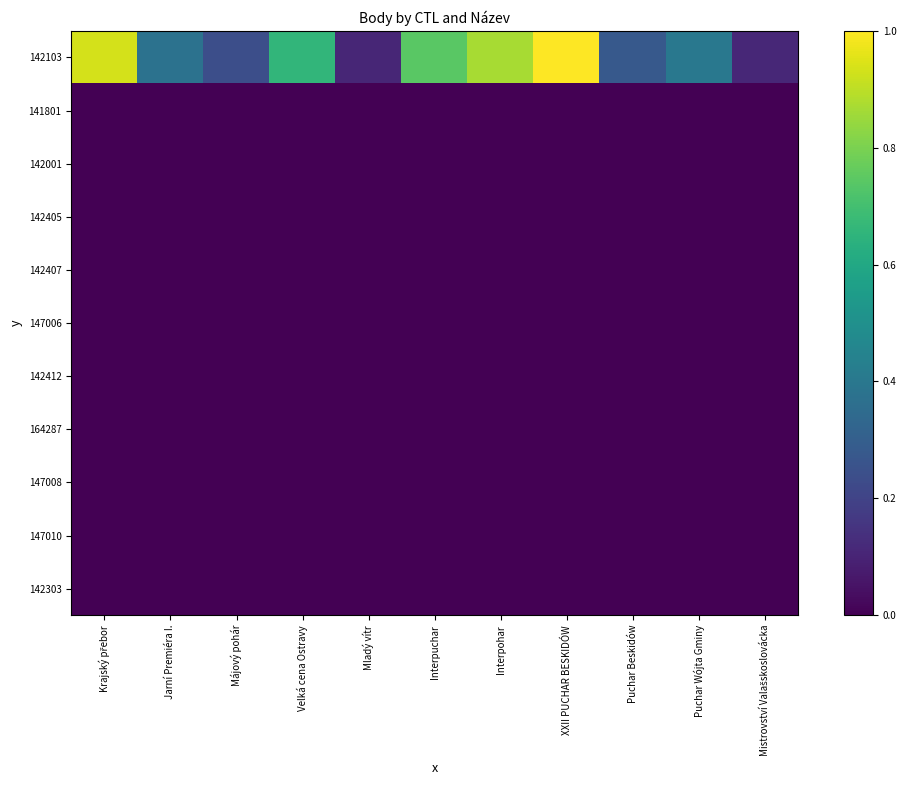

Reading right to left, list all the values displayed in this chart.

142103: Mistrovství Valašskoslovácka=0.1	Puchar Wójta Gminy=0.4	Puchar Beskidów=0.3	XXII PUCHAR BESKIDÓW=1.0	Interpohar=0.9	Interpuchar=0.7	Mladý vítr=0.1	Velká cena Ostravy=0.7	Májový pohár=0.2	Jarní Premiéra I.=0.4	Krajský přebor=0.9
141801: Mistrovství Valašskoslovácka=0.0	Puchar Wójta Gminy=0.0	Puchar Beskidów=0.0	XXII PUCHAR BESKIDÓW=0.0	Interpohar=0.0	Interpuchar=0.0	Mladý vítr=0.0	Velká cena Ostravy=0.0	Májový pohár=0.0	Jarní Premiéra I.=0.0	Krajský přebor=0.0
142001: Mistrovství Valašskoslovácka=0.0	Puchar Wójta Gminy=0.0	Puchar Beskidów=0.0	XXII PUCHAR BESKIDÓW=0.0	Interpohar=0.0	Interpuchar=0.0	Mladý vítr=0.0	Velká cena Ostravy=0.0	Májový pohár=0.0	Jarní Premiéra I.=0.0	Krajský přebor=0.0
142405: Mistrovství Valašskoslovácka=0.0	Puchar Wójta Gminy=0.0	Puchar Beskidów=0.0	XXII PUCHAR BESKIDÓW=0.0	Interpohar=0.0	Interpuchar=0.0	Mladý vítr=0.0	Velká cena Ostravy=0.0	Májový pohár=0.0	Jarní Premiéra I.=0.0	Krajský přebor=0.0
142407: Mistrovství Valašskoslovácka=0.0	Puchar Wójta Gminy=0.0	Puchar Beskidów=0.0	XXII PUCHAR BESKIDÓW=0.0	Interpohar=0.0	Interpuchar=0.0	Mladý vítr=0.0	Velká cena Ostravy=0.0	Májový pohár=0.0	Jarní Premiéra I.=0.0	Krajský přebor=0.0
147006: Mistrovství Valašskoslovácka=0.0	Puchar Wójta Gminy=0.0	Puchar Beskidów=0.0	XXII PUCHAR BESKIDÓW=0.0	Interpohar=0.0	Interpuchar=0.0	Mladý vítr=0.0	Velká cena Ostravy=0.0	Májový pohár=0.0	Jarní Premiéra I.=0.0	Krajský přebor=0.0
142412: Mistrovství Valašskoslovácka=0.0	Puchar Wójta Gminy=0.0	Puchar Beskidów=0.0	XXII PUCHAR BESKIDÓW=0.0	Interpohar=0.0	Interpuchar=0.0	Mladý vítr=0.0	Velká cena Ostravy=0.0	Májový pohár=0.0	Jarní Premiéra I.=0.0	Krajský přebor=0.0
164287: Mistrovství Valašskoslovácka=0.0	Puchar Wójta Gminy=0.0	Puchar Beskidów=0.0	XXII PUCHAR BESKIDÓW=0.0	Interpohar=0.0	Interpuchar=0.0	Mladý vítr=0.0	Velká cena Ostravy=0.0	Májový pohár=0.0	Jarní Premiéra I.=0.0	Krajský přebor=0.0
147008: Mistrovství Valašskoslovácka=0.0	Puchar Wójta Gminy=0.0	Puchar Beskidów=0.0	XXII PUCHAR BESKIDÓW=0.0	Interpohar=0.0	Interpuchar=0.0	Mladý vítr=0.0	Velká cena Ostravy=0.0	Májový pohár=0.0	Jarní Premiéra I.=0.0	Krajský přebor=0.0
147010: Mistrovství Valašskoslovácka=0.0	Puchar Wójta Gminy=0.0	Puchar Beskidów=0.0	XXII PUCHAR BESKIDÓW=0.0	Interpohar=0.0	Interpuchar=0.0	Mladý vítr=0.0	Velká cena Ostravy=0.0	Májový pohár=0.0	Jarní Premiéra I.=0.0	Krajský přebor=0.0
142303: Mistrovství Valašskoslovácka=0.0	Puchar Wójta Gminy=0.0	Puchar Beskidów=0.0	XXII PUCHAR BESKIDÓW=0.0	Interpohar=0.0	Interpuchar=0.0	Mladý vítr=0.0	Velká cena Ostravy=0.0	Májový pohár=0.0	Jarní Premiéra I.=0.0	Krajský přebor=0.0